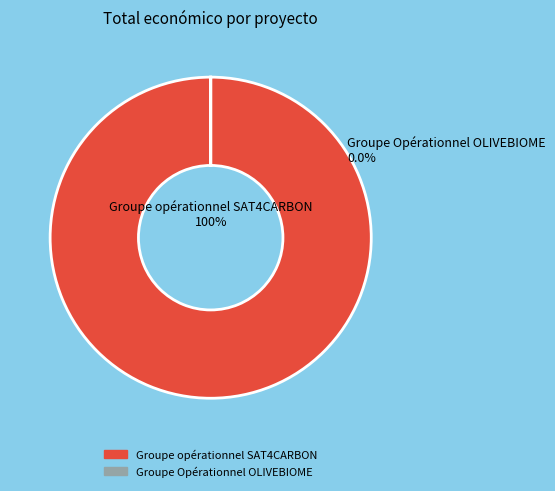

Does Groupe opérationnel SAT4CARBON account for over 50% of the chart?

Yes